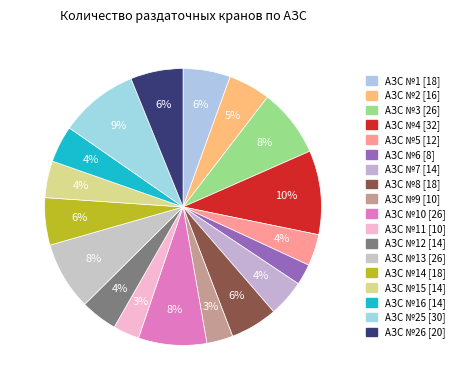

How many segments does this pie chart have?

18